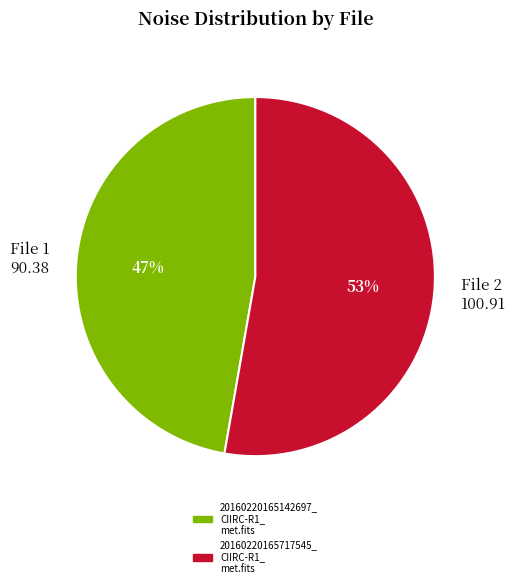

What is the smallest slice in the pie chart?

File 1 90.38